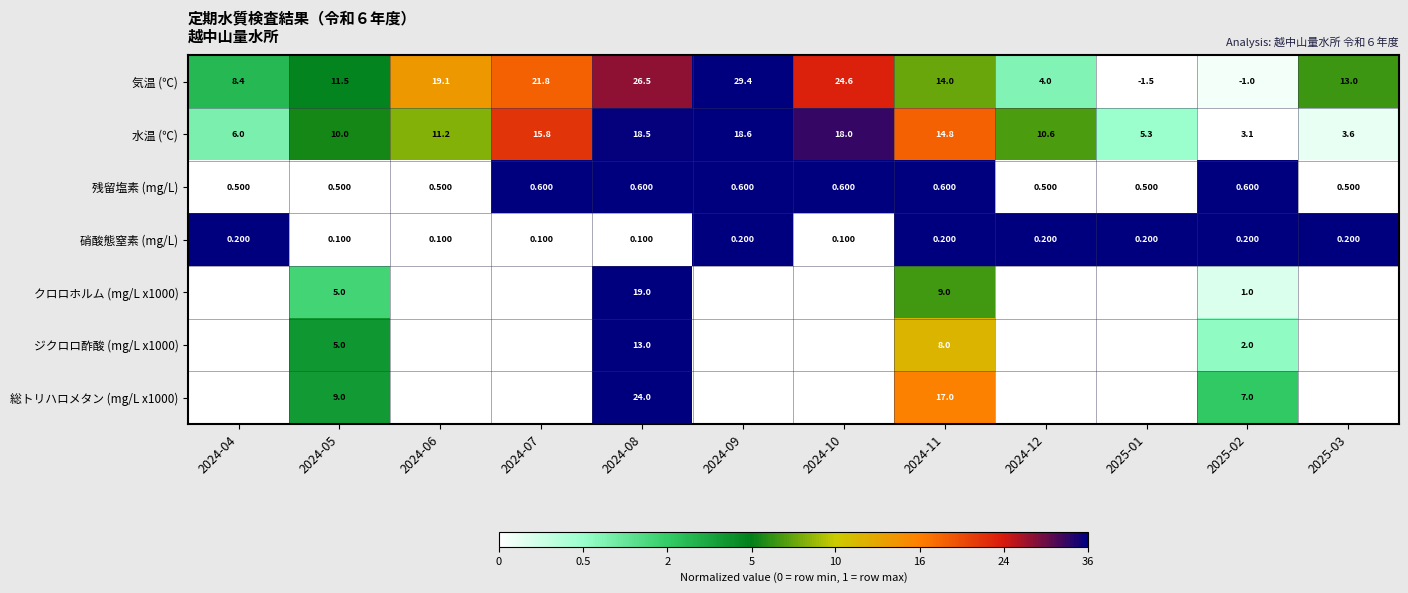

How many distinct data groups are displayed?

7